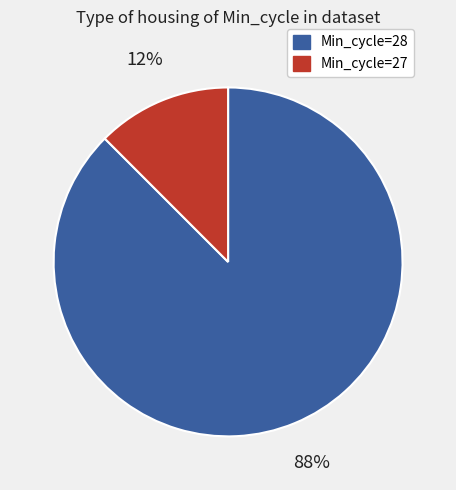

Is there any slice that represents more than half of the pie?

Yes